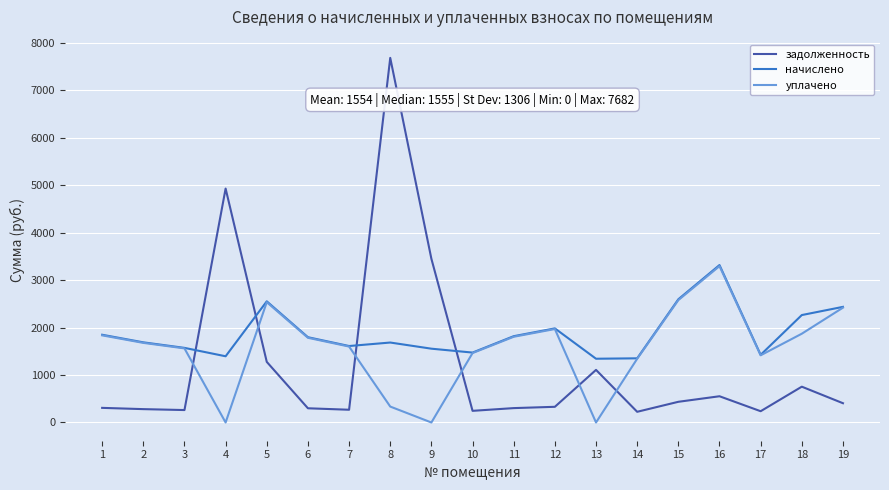

What is the highest value of the начислено series?

3317.8